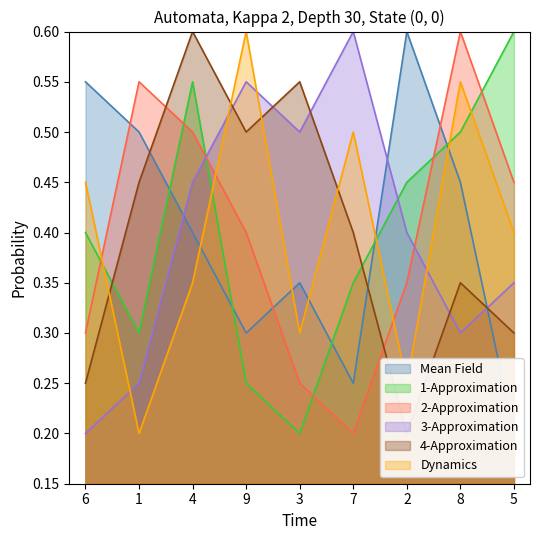

List the labels in order of col_4 value, largest first.

2, 6, 1, 8, 4, 3, 9, 7, 5